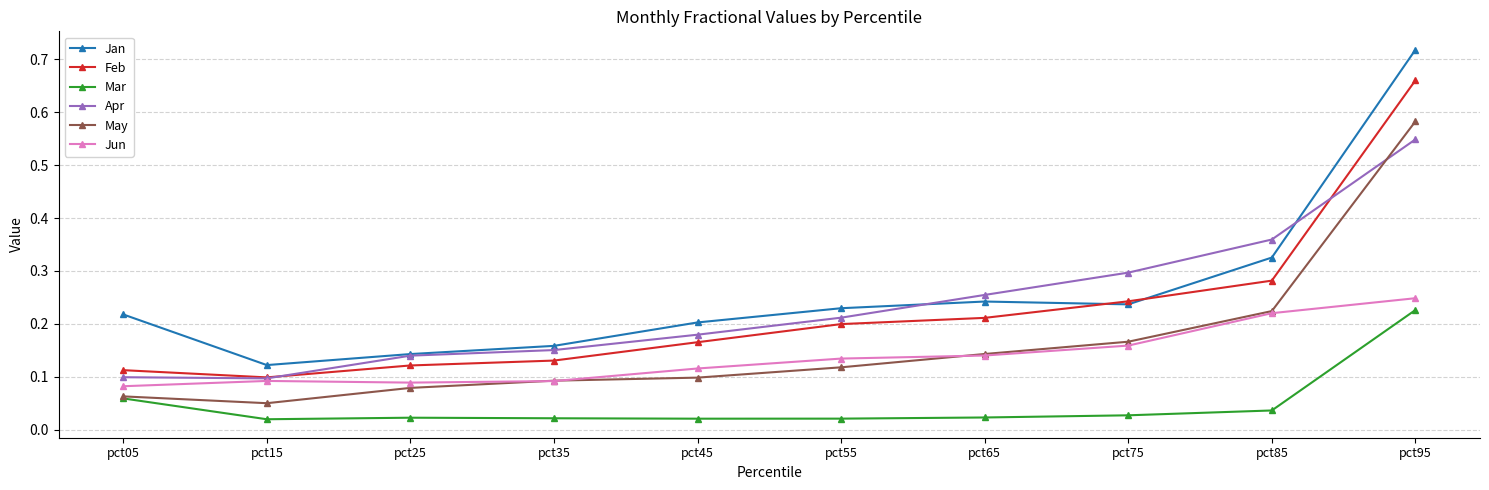

In Jan, how many points are higher than both neighbors (excluding endpoints)?

1